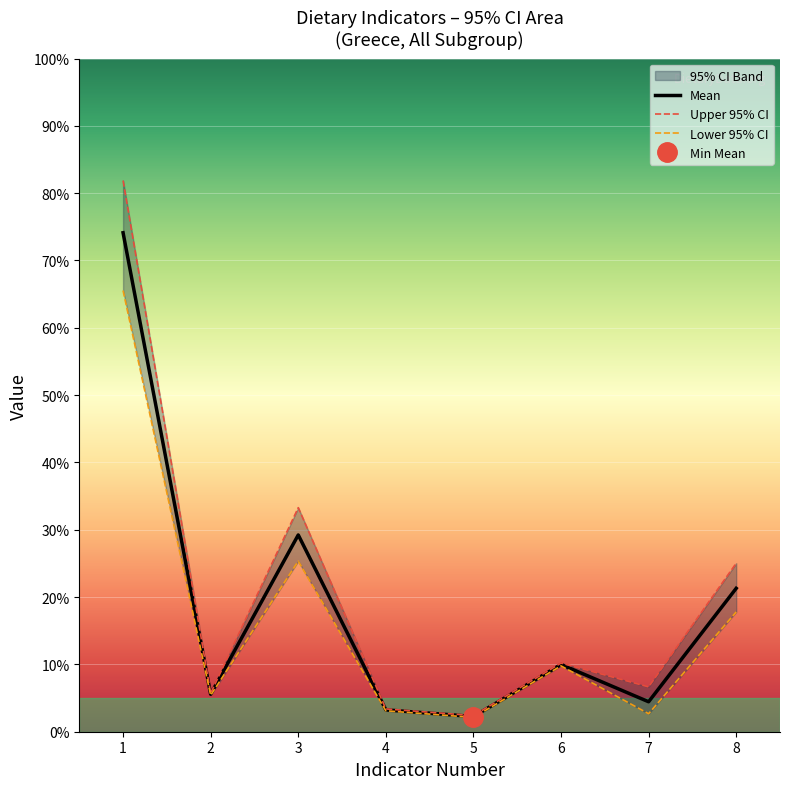

The value of Lower 95% CI at 8 is 17.8. True or false?

True